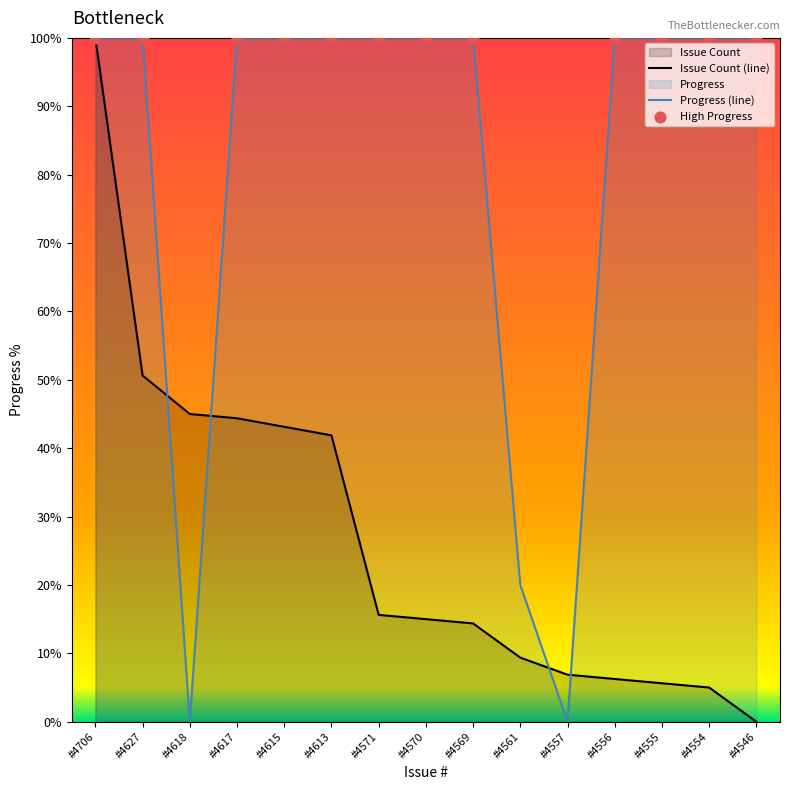

Which series contains the highest Y value?

Issue Count